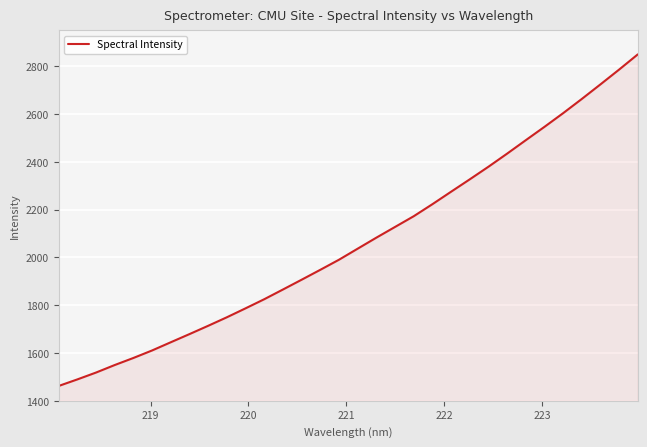

What is the difference between the maximum and minimum values?

1387.5